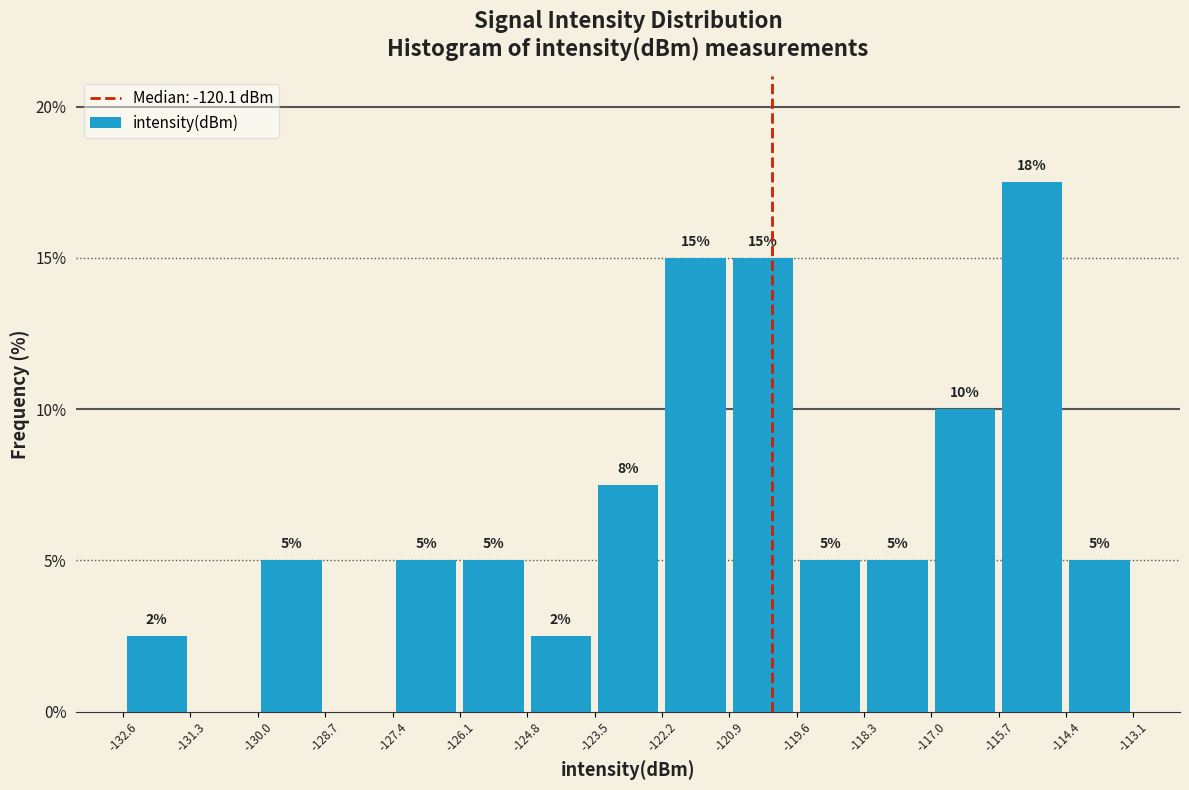

Over which range of the x-axis is the bar tallest?

-115.7 to -114.4